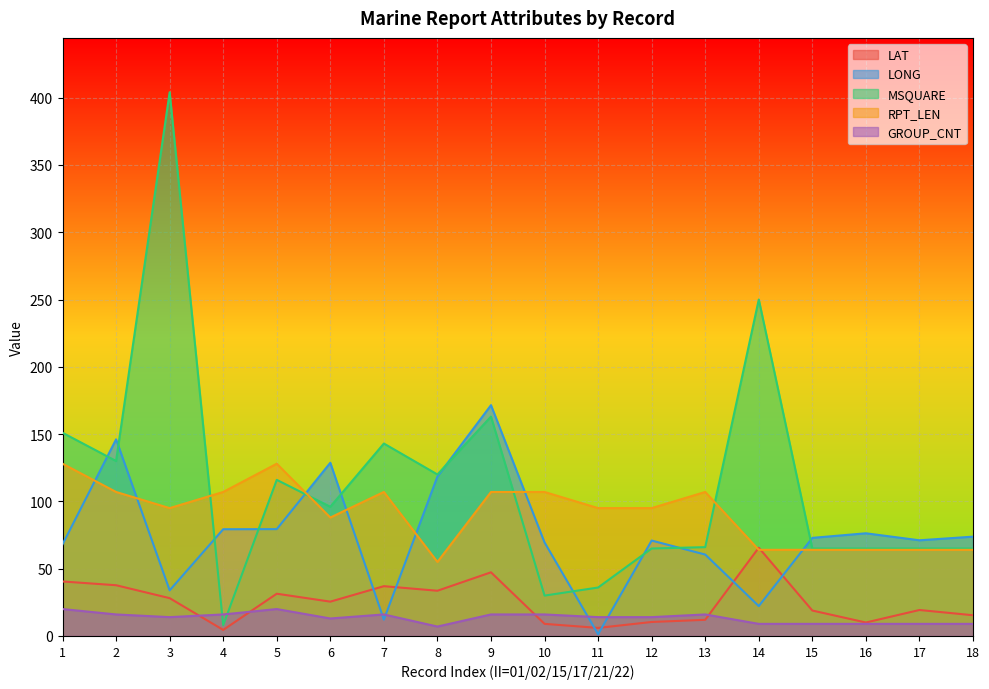

List the labels in order of LAT value, smallest first.

4, 11, 10, 16, 12, 13, 18, 15, 17, 6, 3, 5, 8, 7, 2, 1, 9, 14